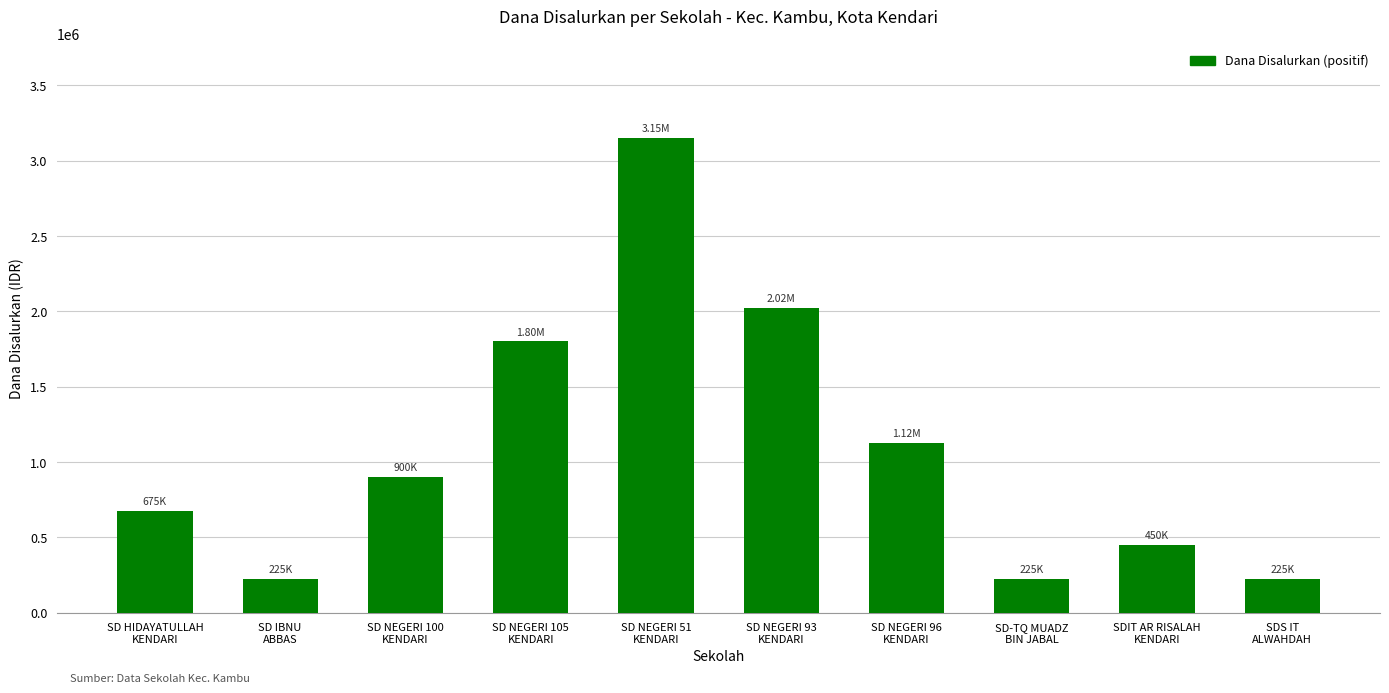

How many data points does each series have?

10